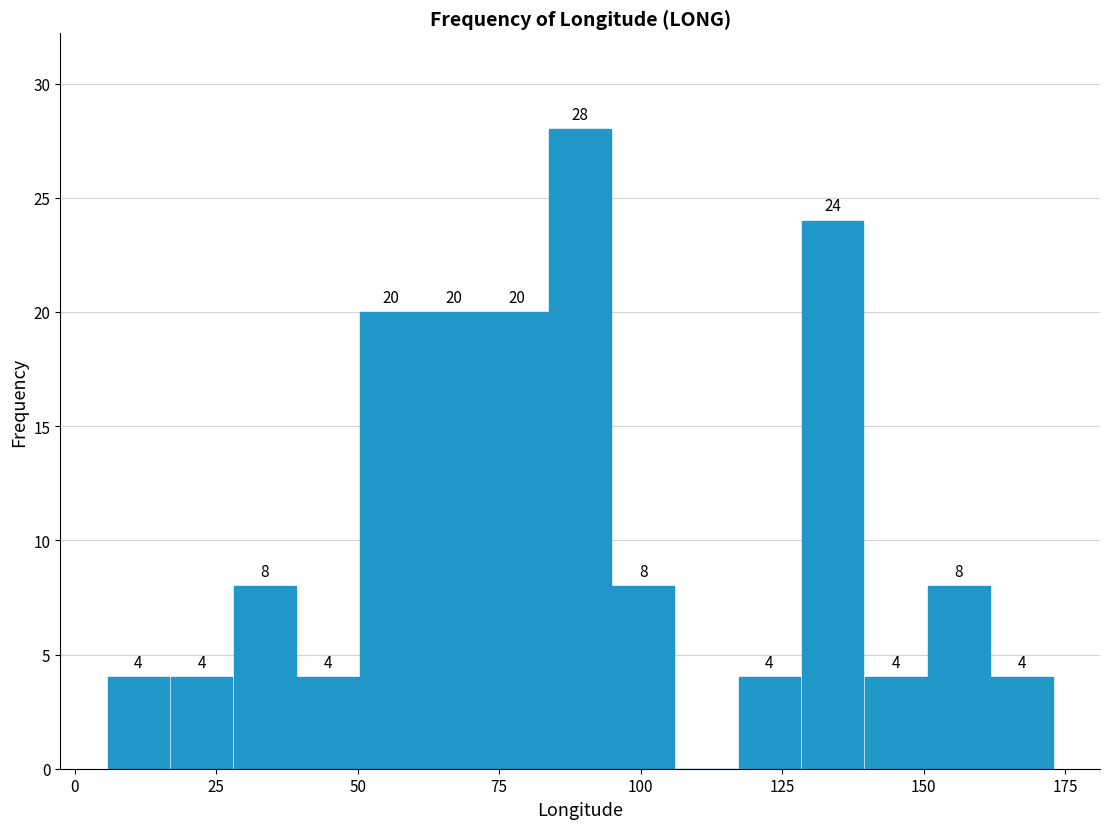

Read against the x-axis, roughly where is the centre of the tallest bar?

90